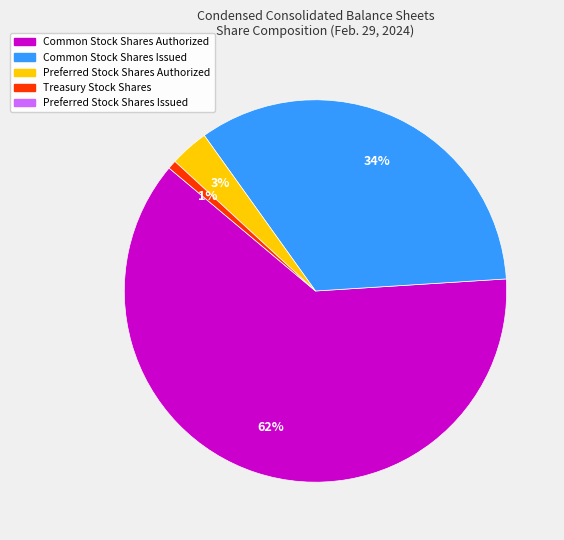

Does any single category account for the majority?

Yes